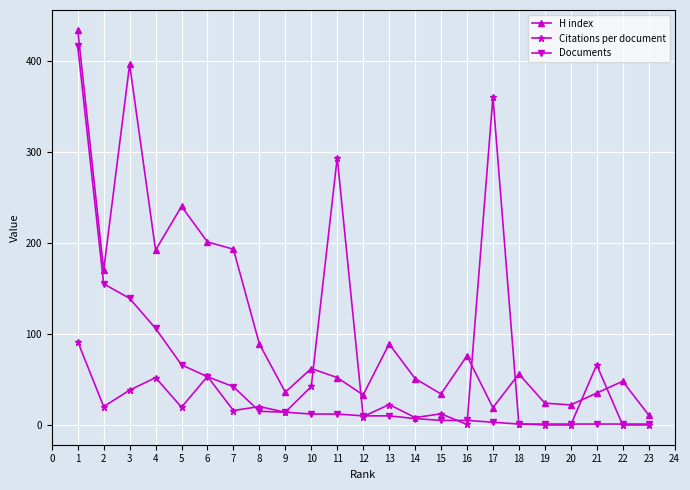

The value of Citations per document at 19 is 228.4. True or false?

False